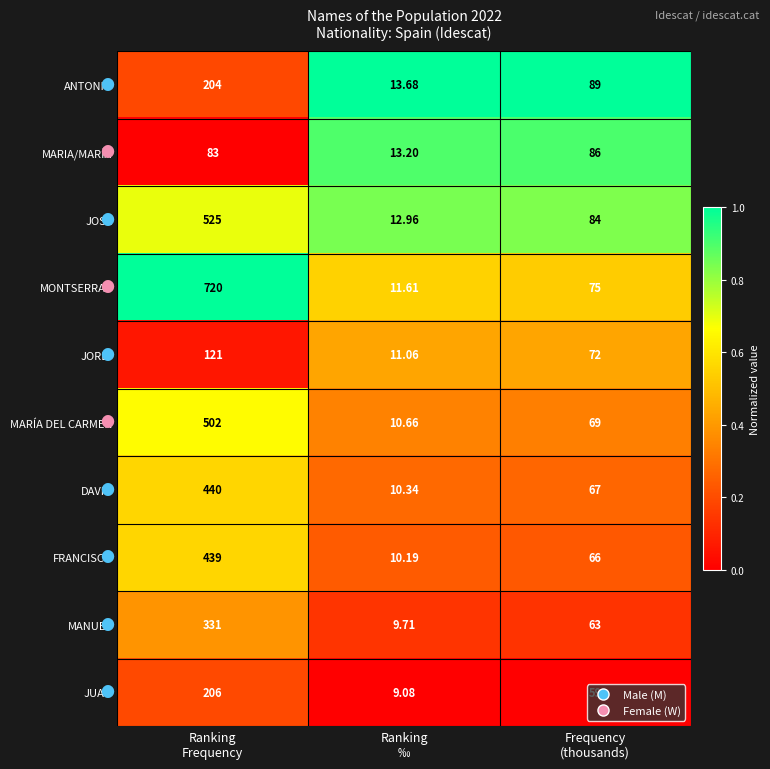

Which series has the largest range (max minus min)?

MONTSERRAT